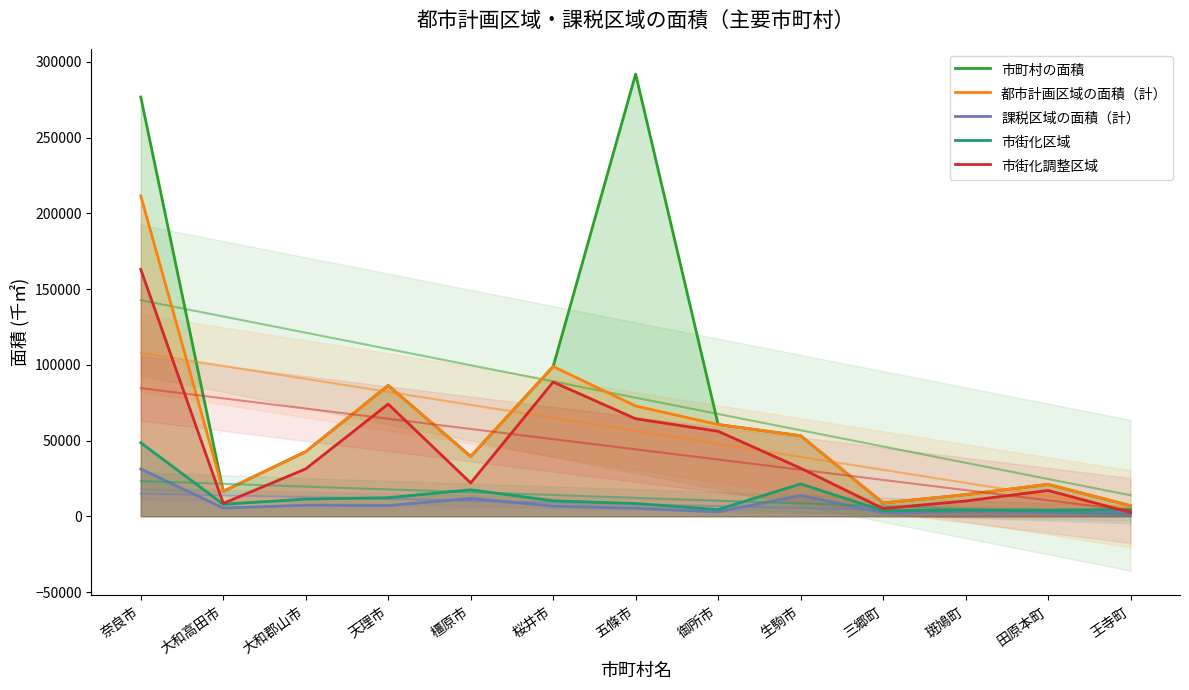

True or false: 都市計画区域の面積（計） has a value of 42680 at 大和郡山市.

True